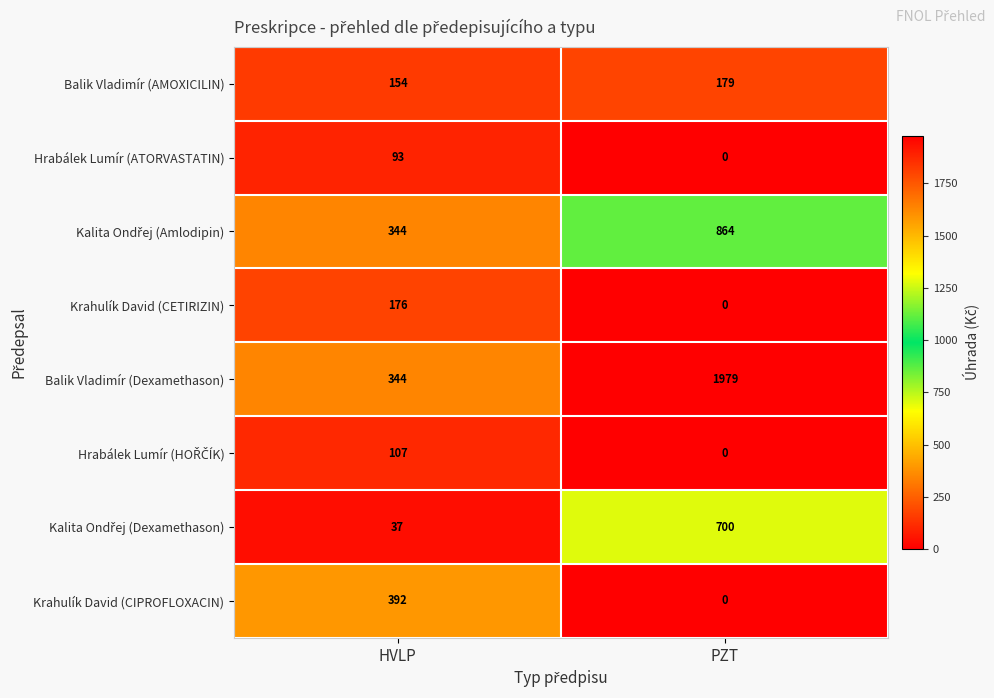

Which series has the largest range (max minus min)?

Balik Vladimír (Dexamethason)